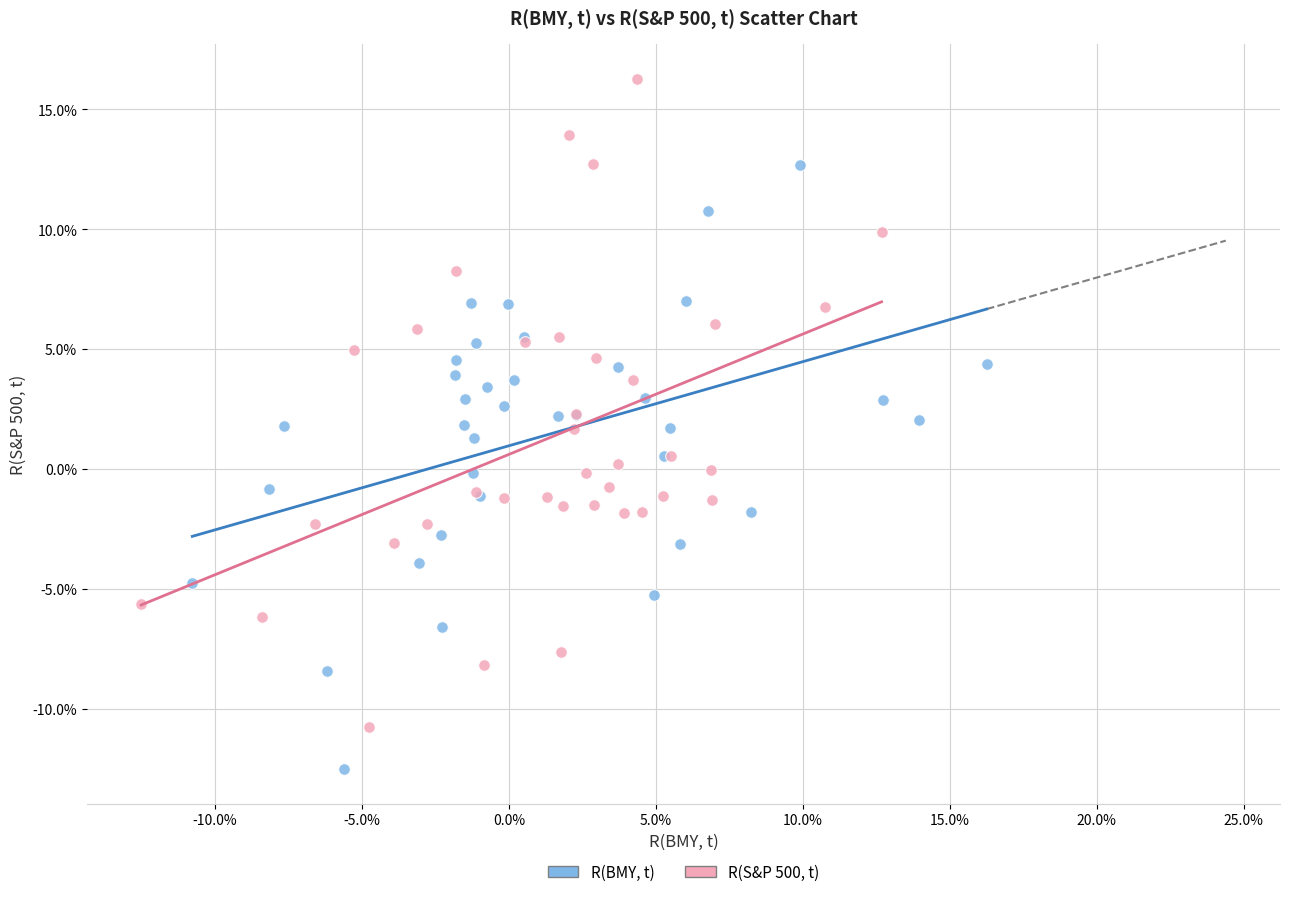

What are all the series names shown in the legend?

R(BMY, t), R(S&P 500, t)